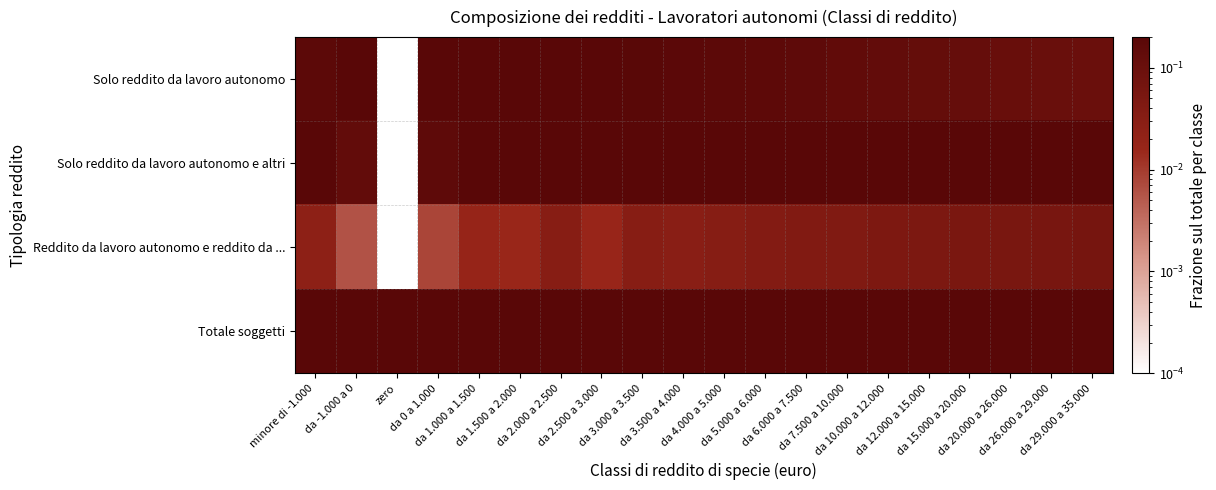

How many data points does each series have?

20